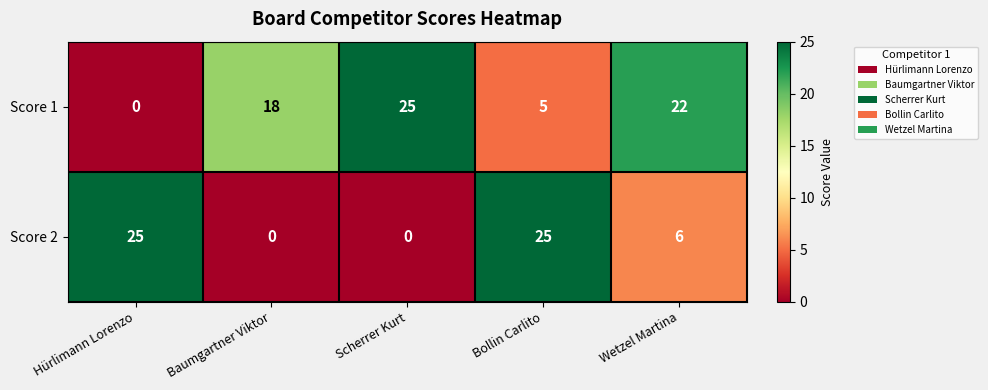

At how many categories does at least one series exceed 3?

5